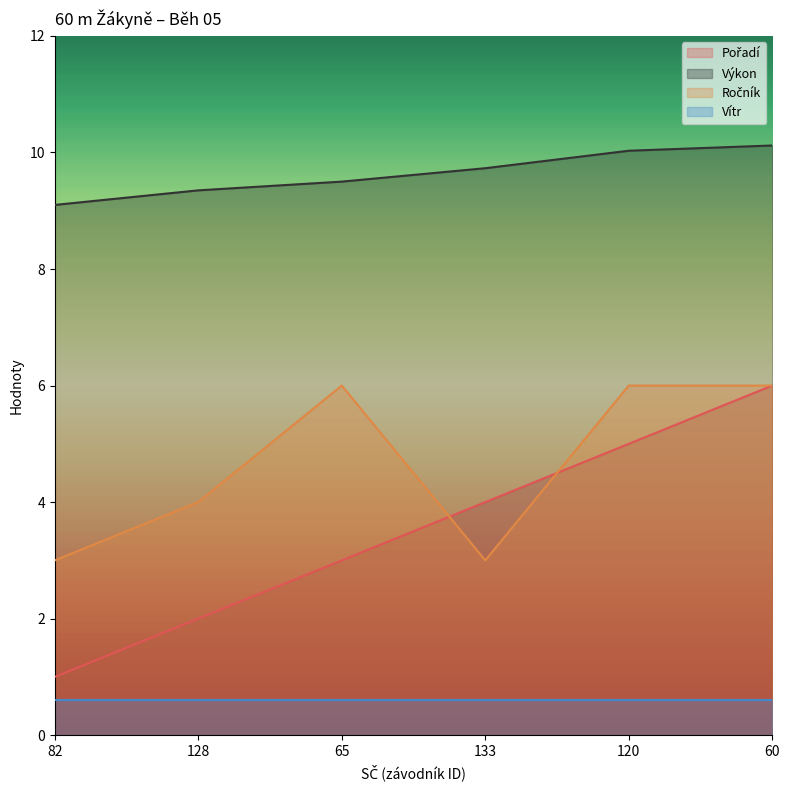

Is the value of Pořadí at 133 greater than the value of Výkon at 128?

No